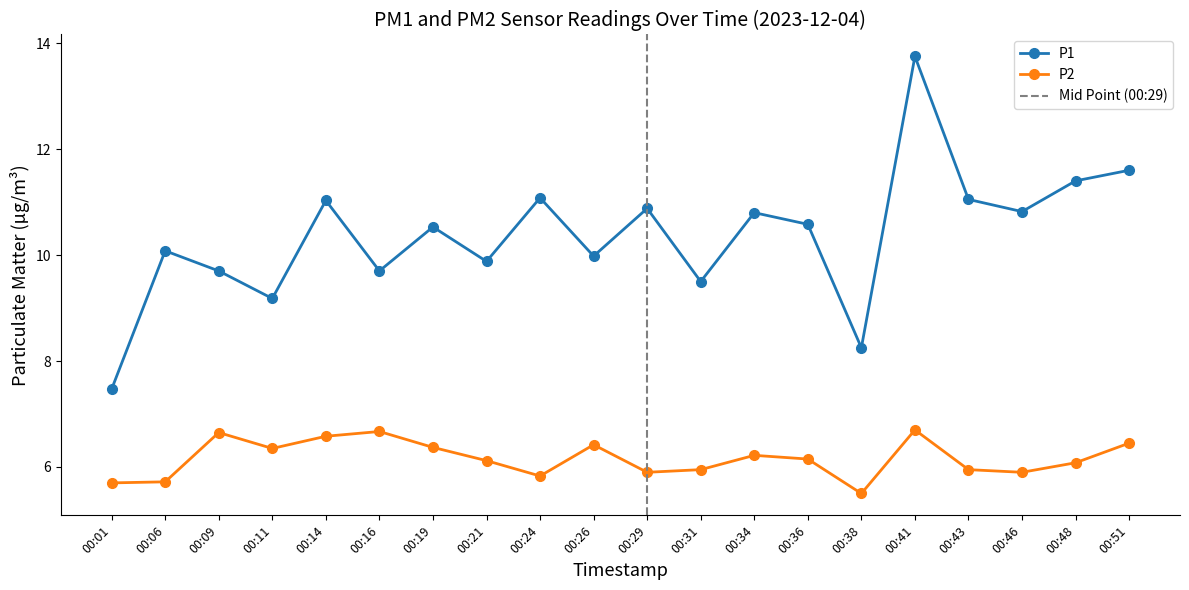

True or false: P1 and P2 intersect in this chart.

False